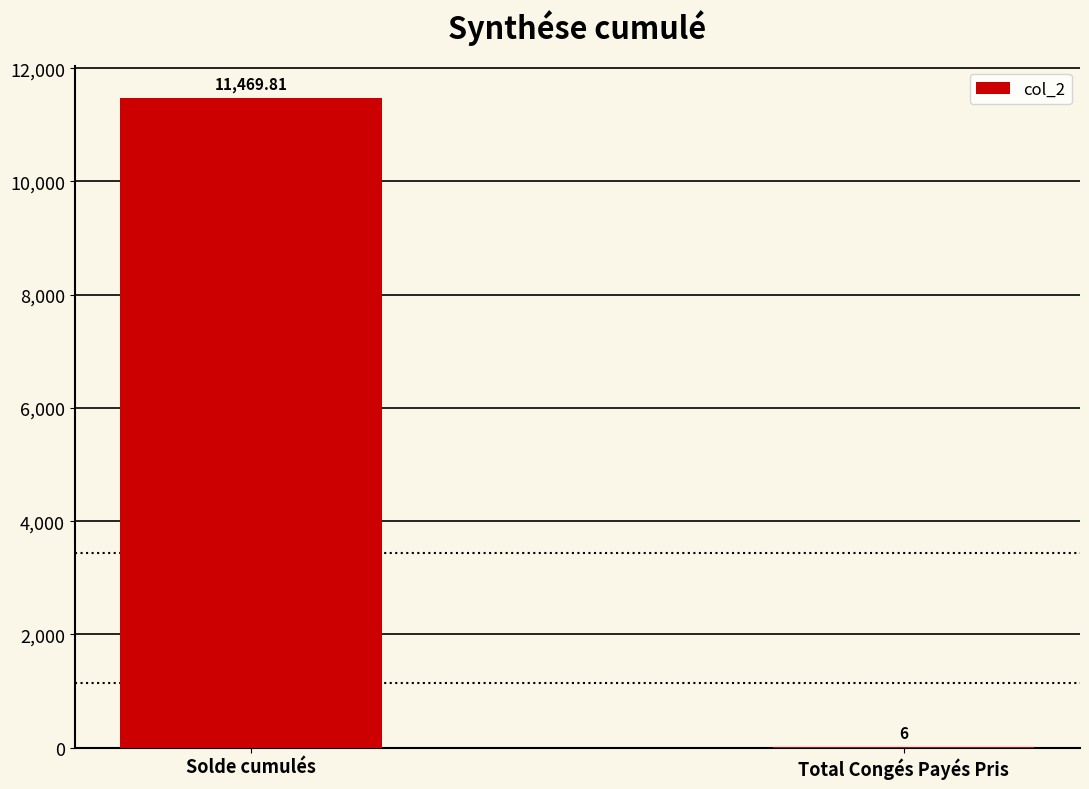

Count the number of data series in this chart.

1